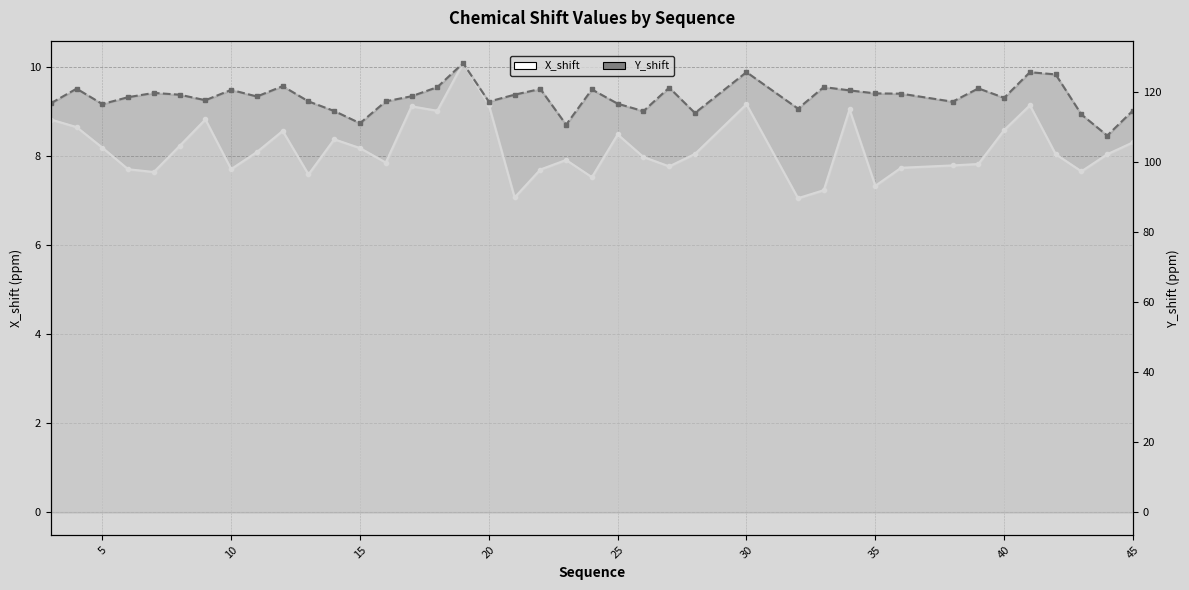

Which series has the largest range (max minus min)?

Y_shift